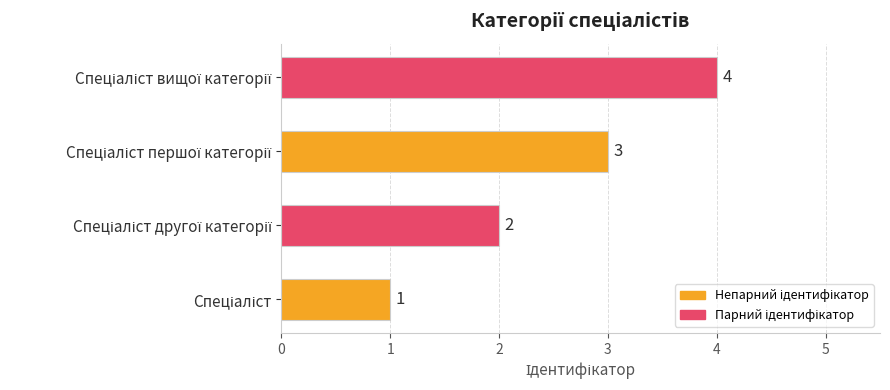

What is the difference between the maximum and minimum values?

3